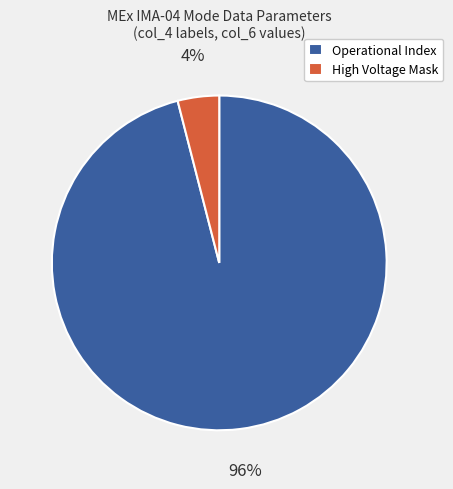

To the nearest percent, what is the average slice percentage?

50%